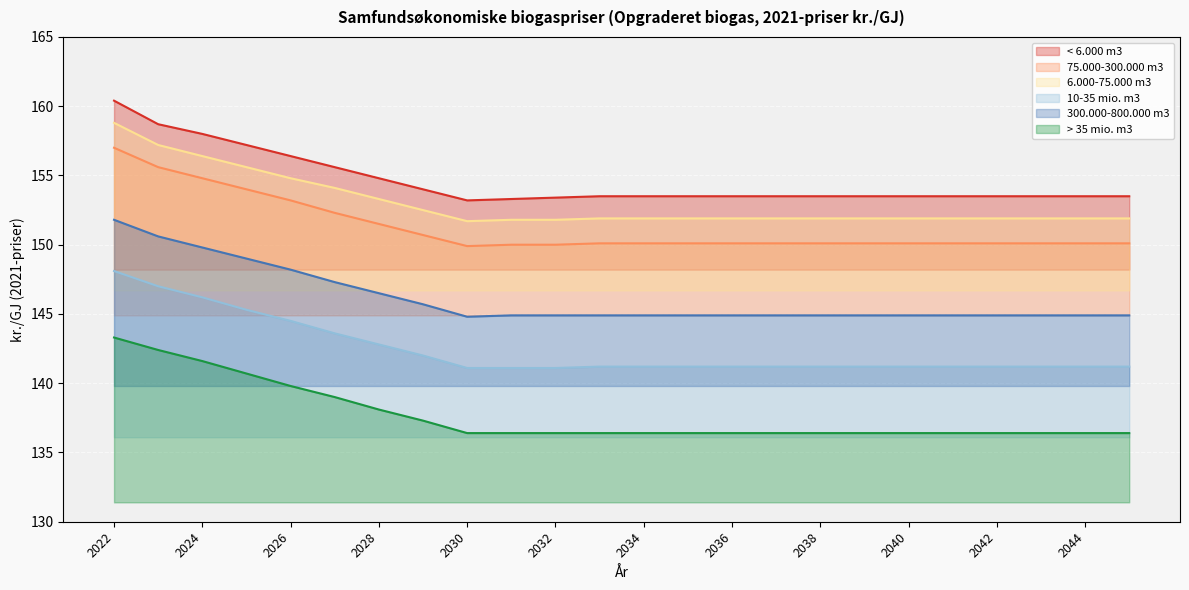

What is the greatest value displayed?

160.4